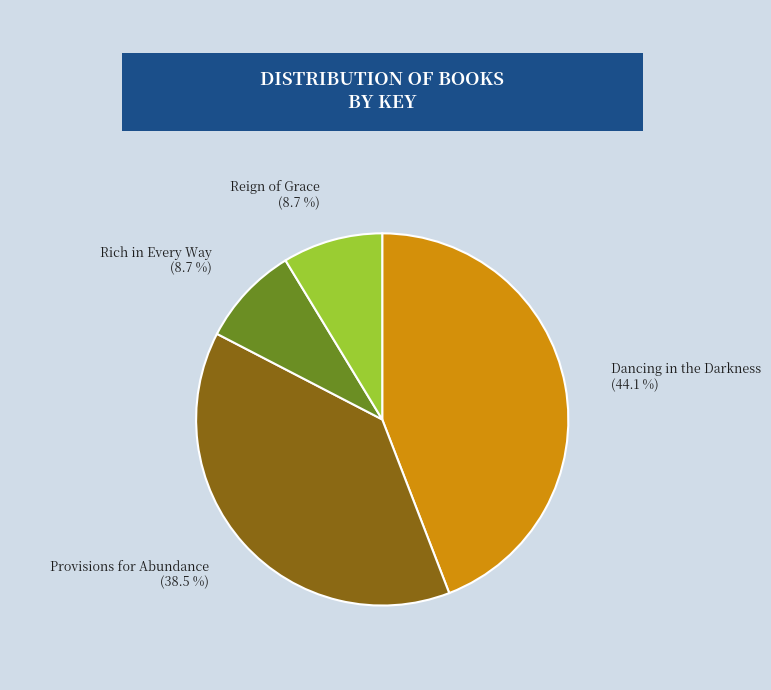

To the nearest percent, what portion does Rich in Every Way represent?

9%